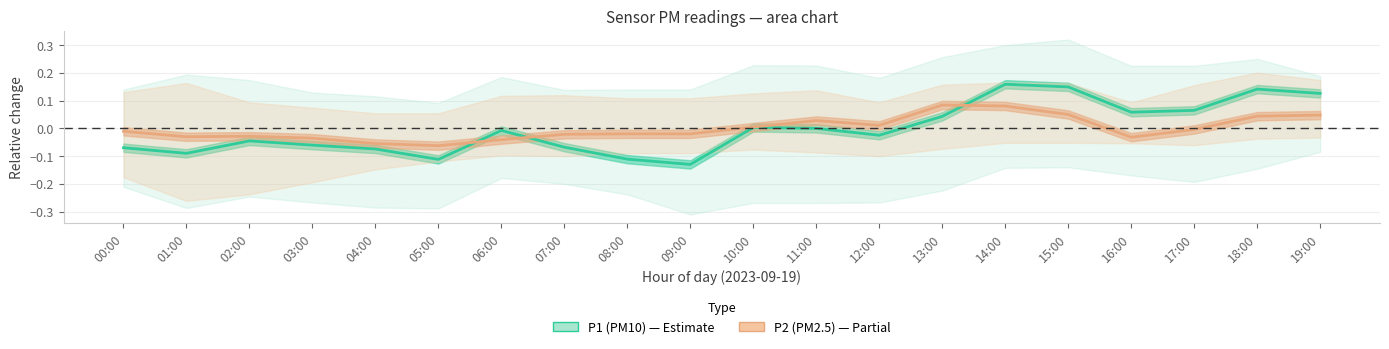

How many lines are shown in the chart?

2